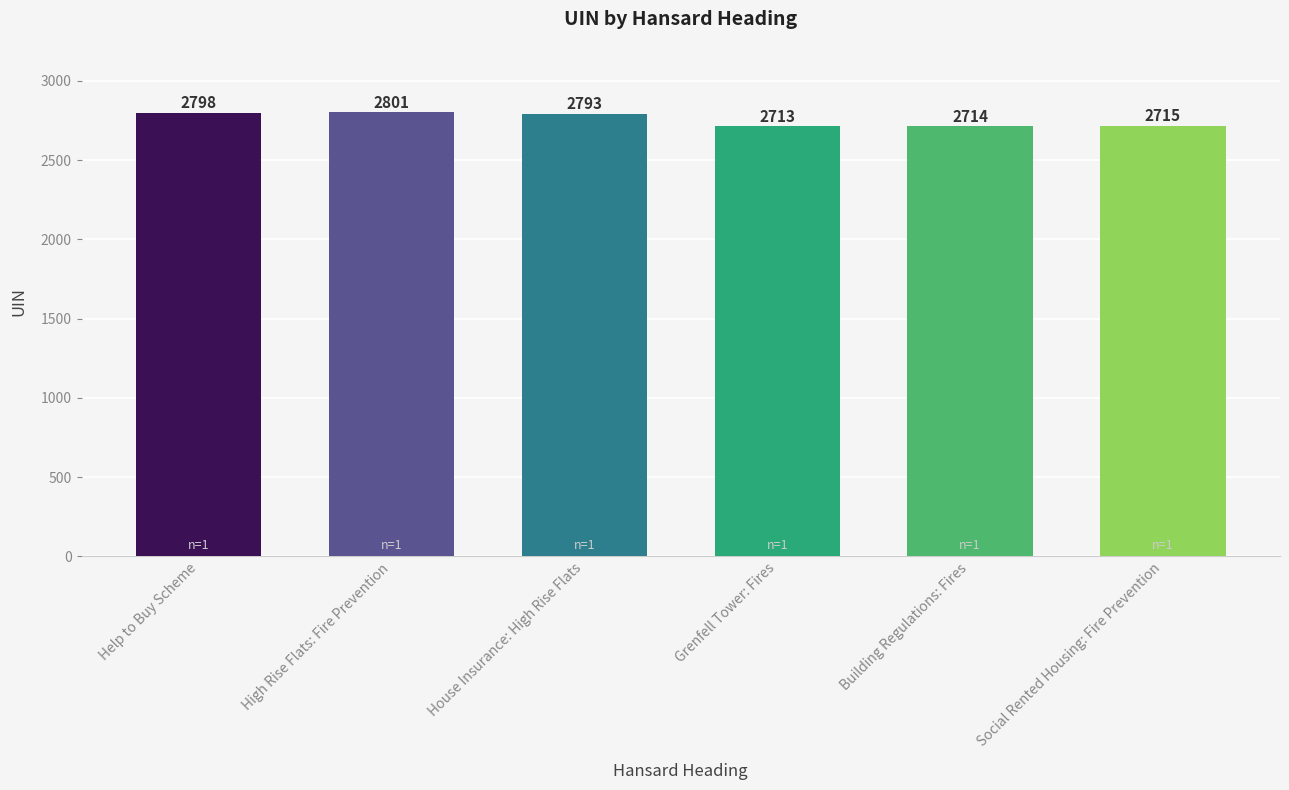

What is the change in value from Building Regulations: Fires to Social Rented Housing: Fire Prevention?

+1